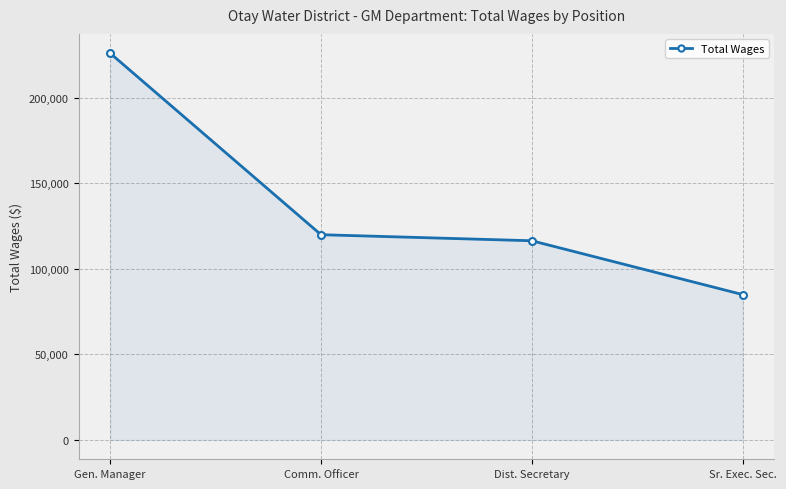

Reading right to left, list all the values displayed in this chart.

84945	116400	119933	225980